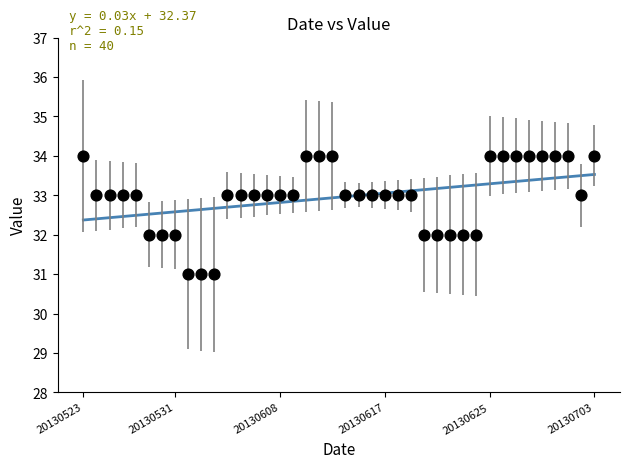

What is the range of Y values (max minus min)?

3